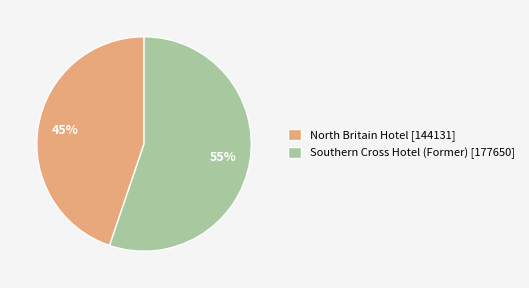

Is there a majority slice in this chart?

Yes